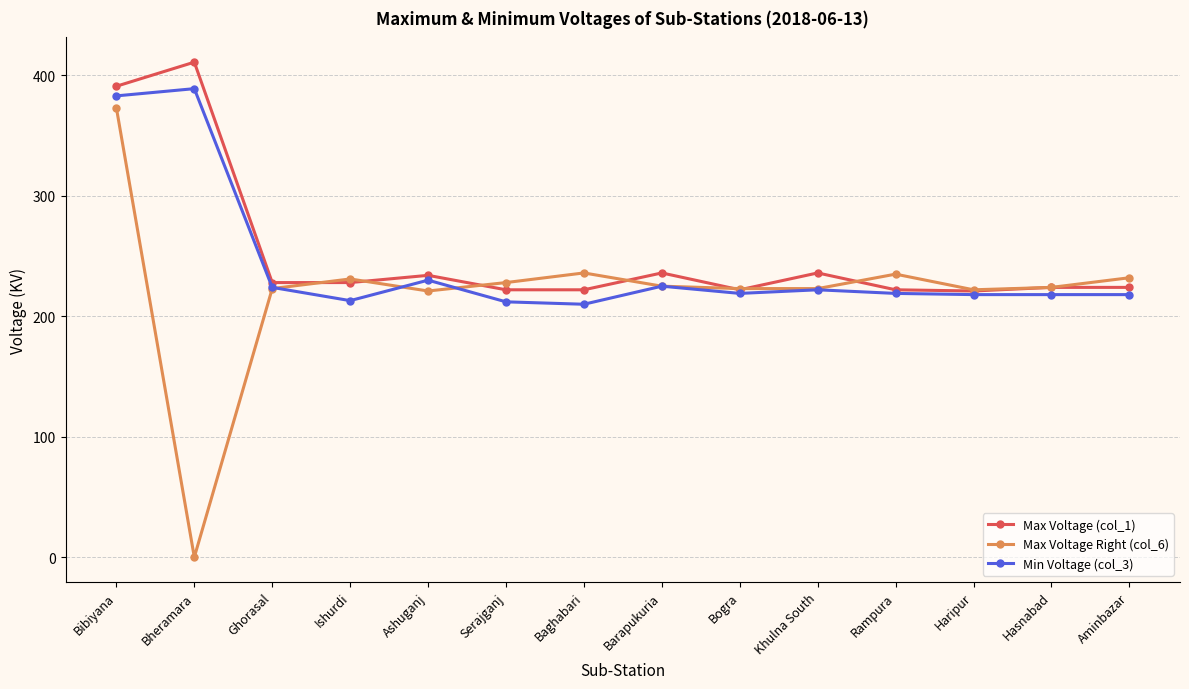

Is the value of Max Voltage (col_1) at Serajganj greater than the value of Max Voltage Right (col_6) at Rampura?

No